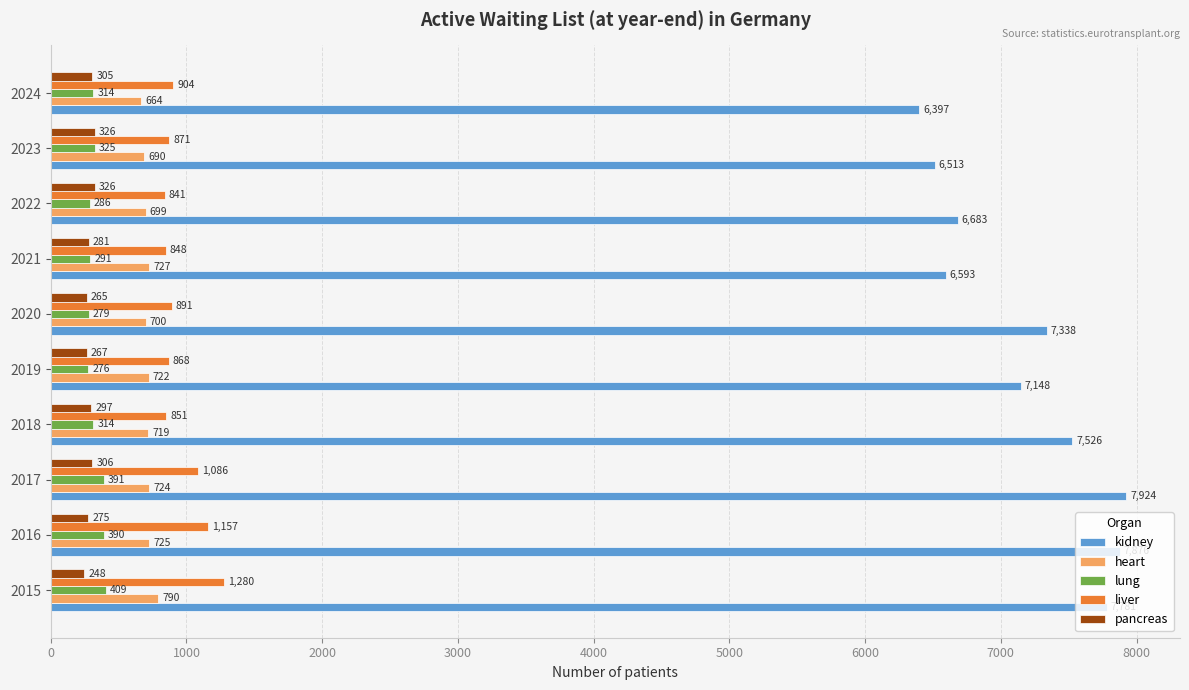

What is the sum of all liver values?

9597